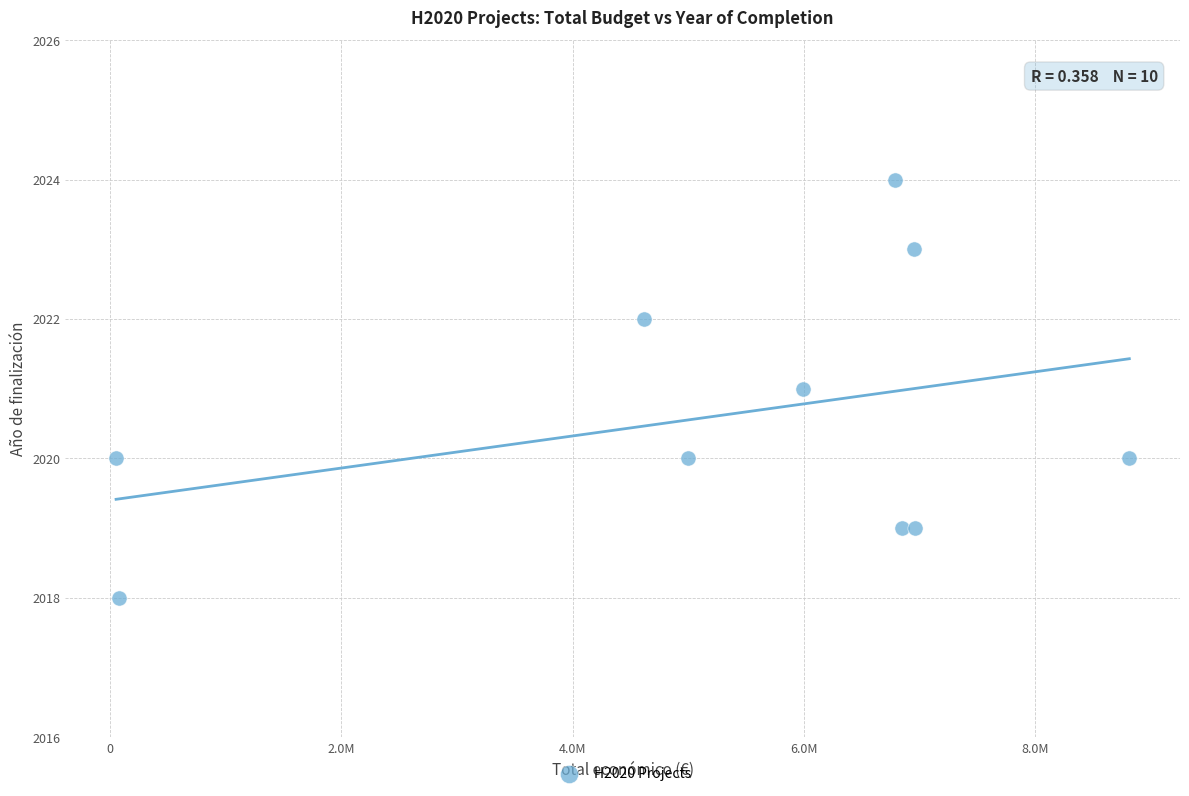

What is the average X value?

5210088